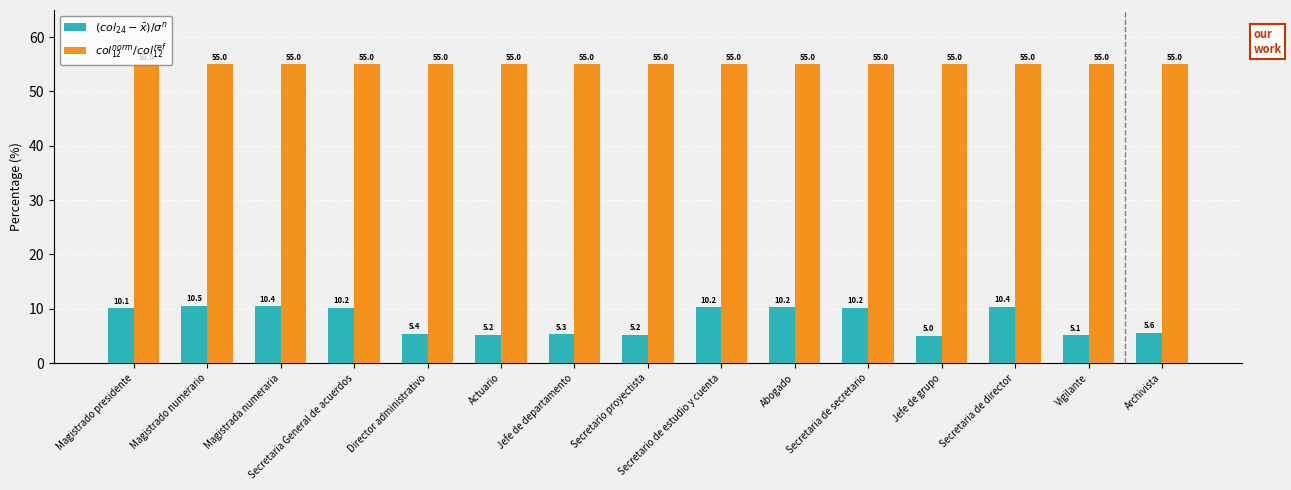

At which label does $(col_{24} - \bar{x})/\sigma^n$ first exceed 10?

Magistrado presidente